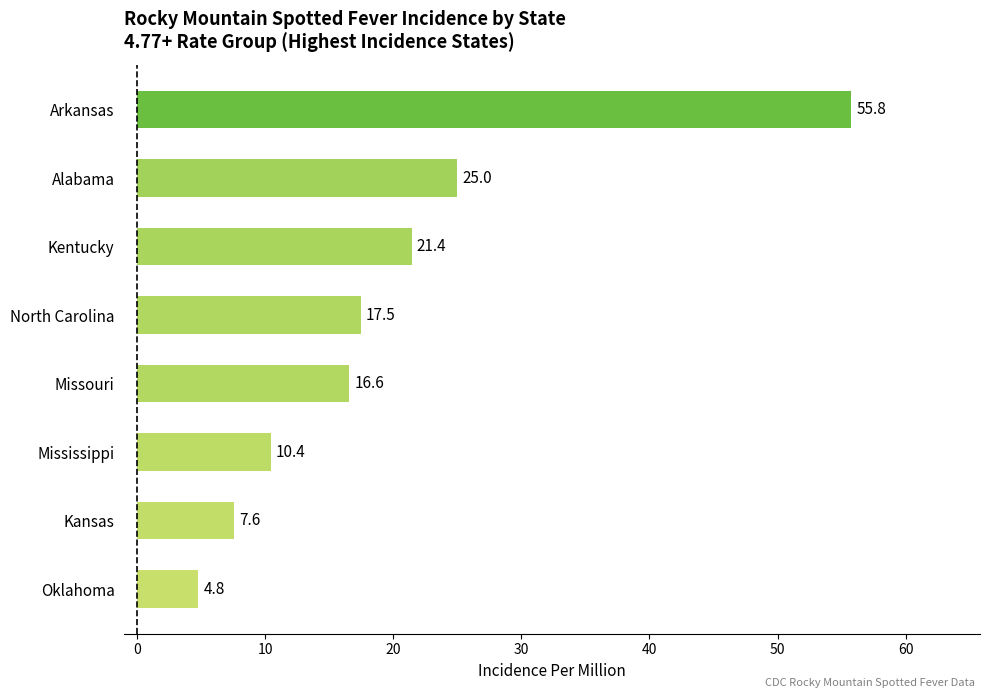

What is the change in value from Kansas to North Carolina?

+9.9